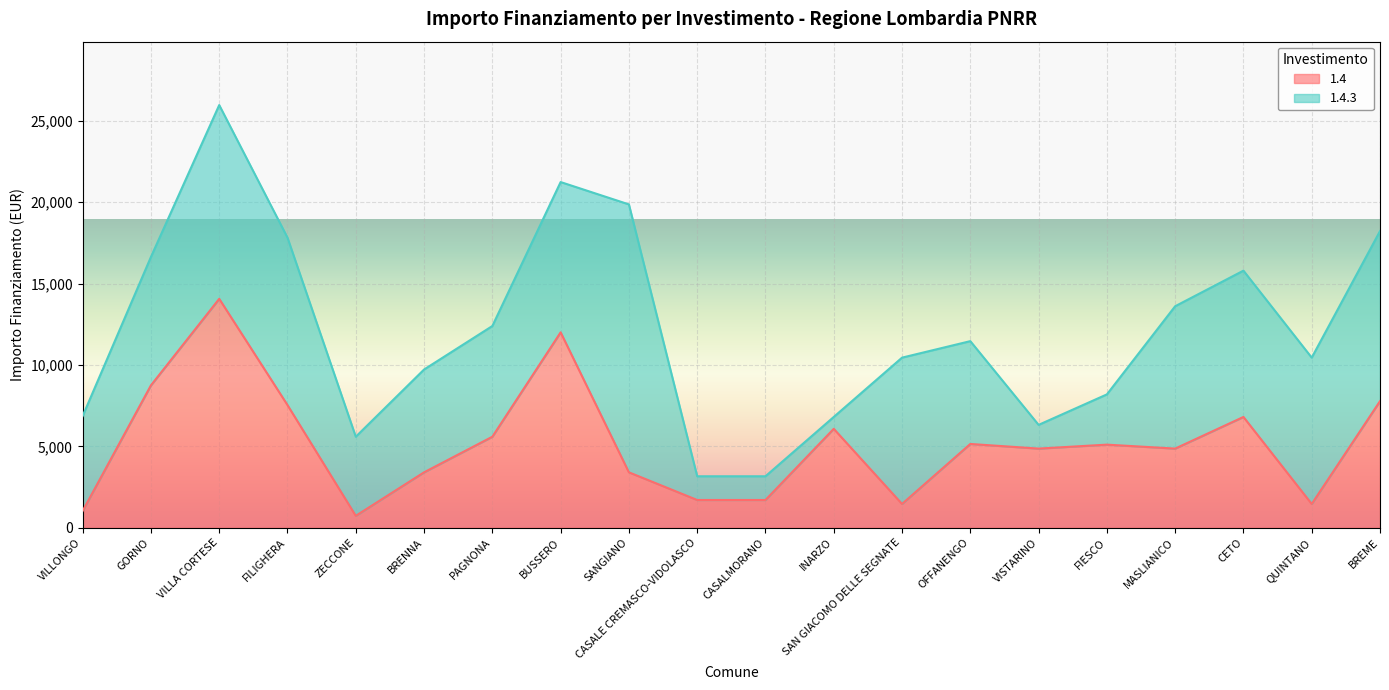

Which label corresponds to the smallest value in the chart?

ZECCONE